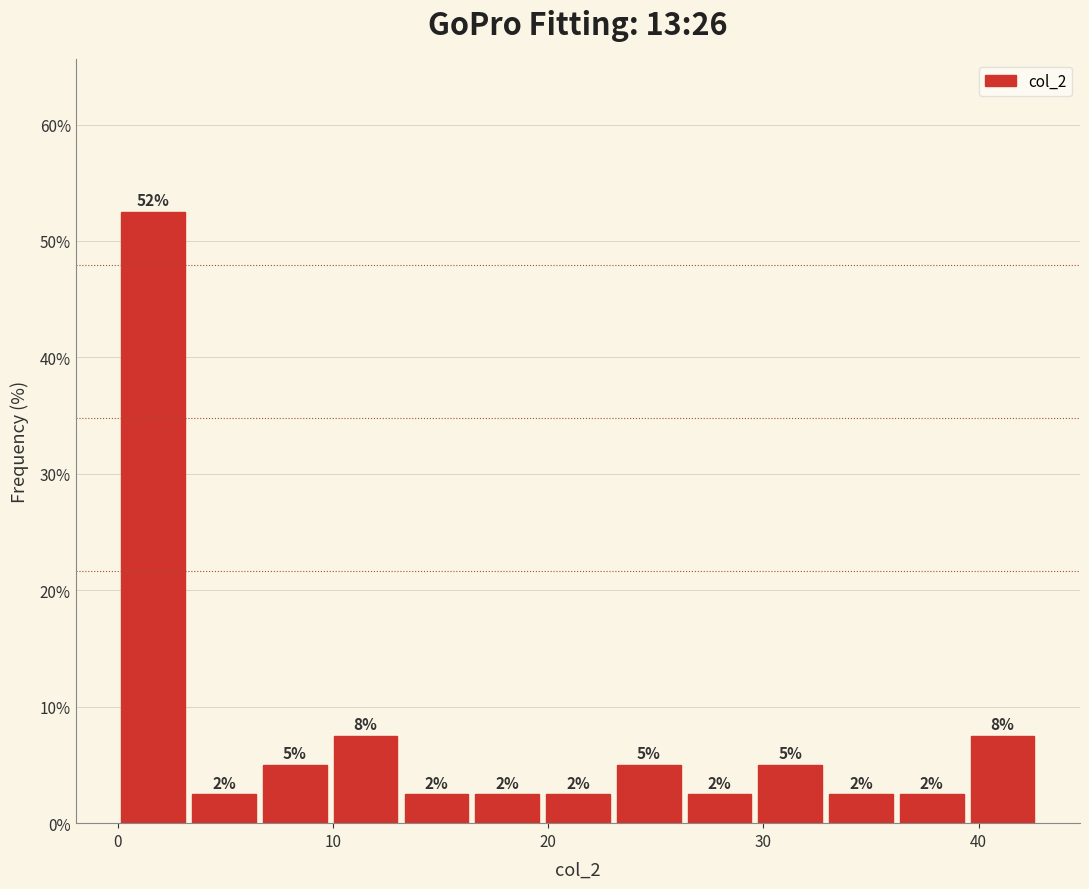

Around what value on the x-axis is the tallest bar? Give the approximate position of its centre, as read against the axis.

2